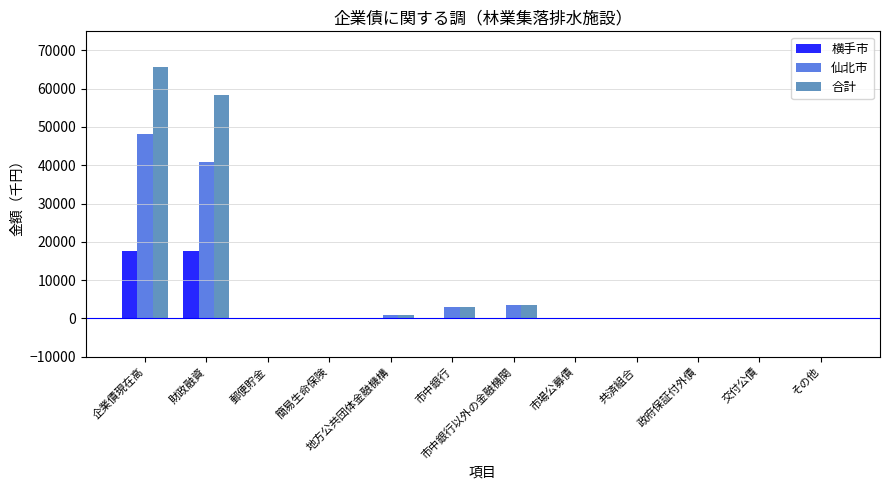

What is the difference between the 合計 values at 市中銀行 and 交付公債?

3008